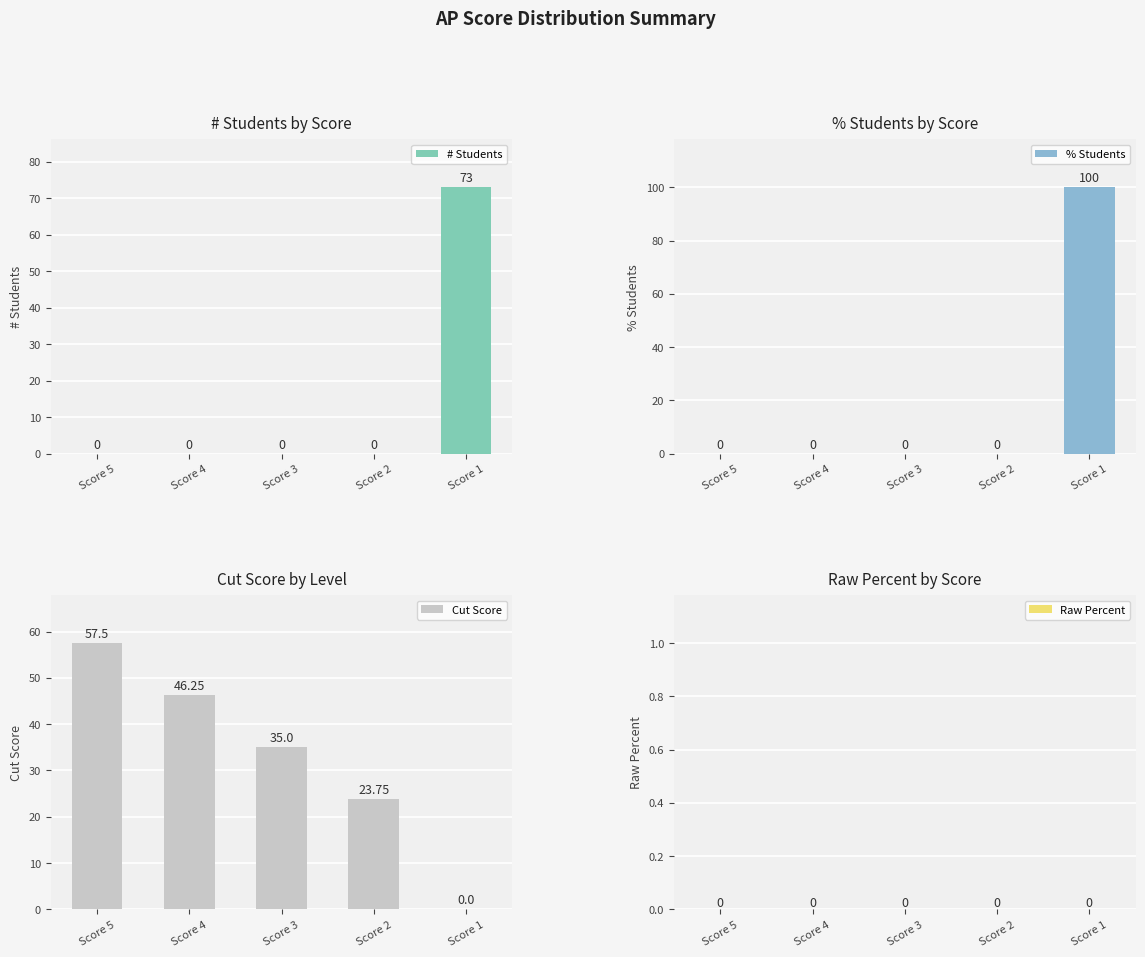

What is the sum of the Cut Score values at Score 2 and Score 5?

81.2